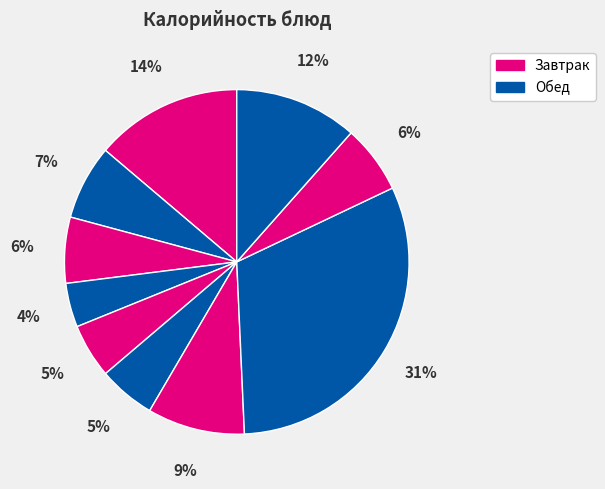

Is there any slice that represents more than half of the pie?

No